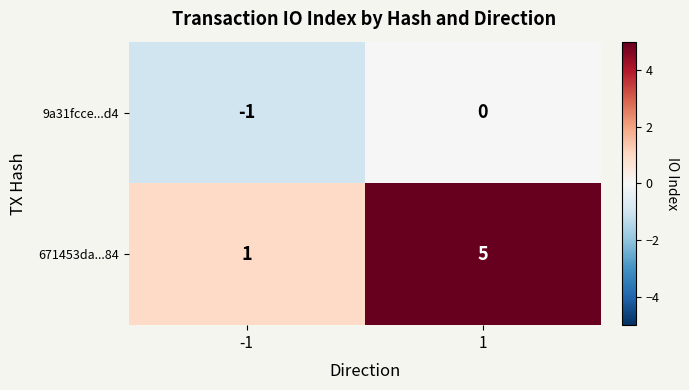

What is the difference between the highest and lowest values at 1?

5